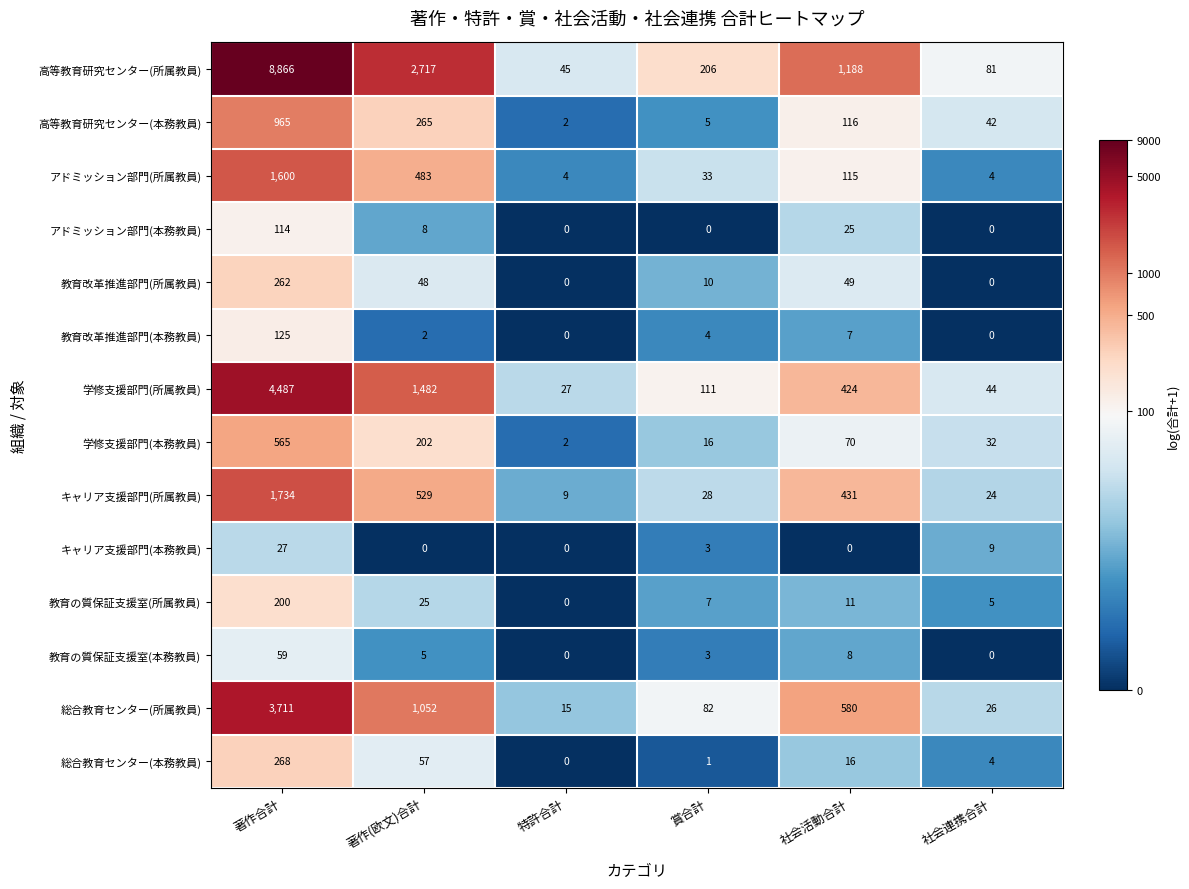

What is the approximate value of 学修支援部門(本務教員) at 著作合計, to the nearest 100?

600